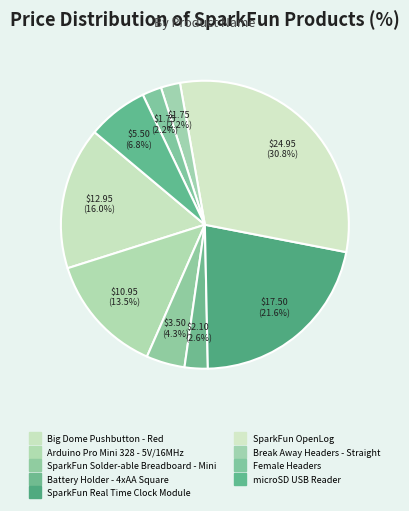

Which slice is the largest?

SparkFun OpenLog